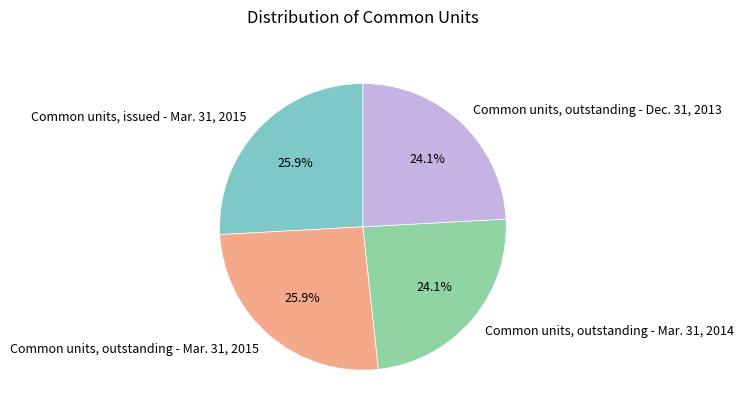

To the nearest percent, what is the difference between the largest and smallest slice percentages?

2%